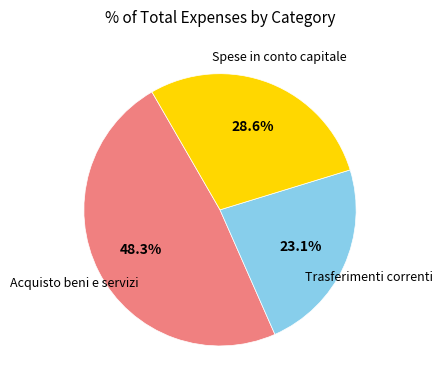

Does any single category account for the majority?

No